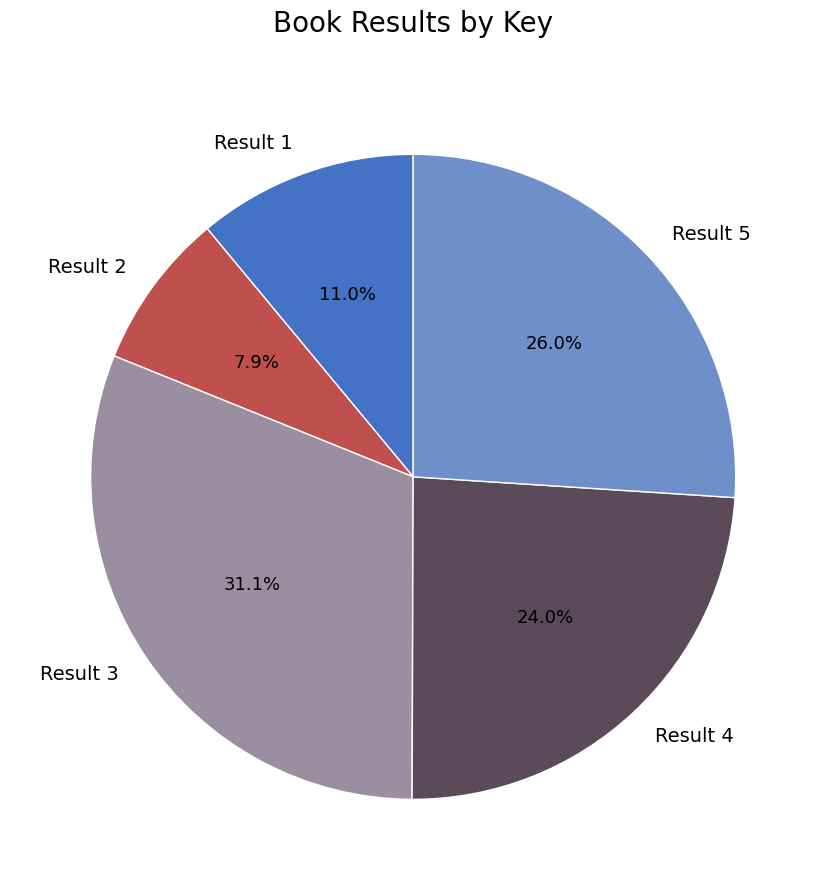

To the nearest percent, what is the difference between the largest and smallest slice percentages?

23%